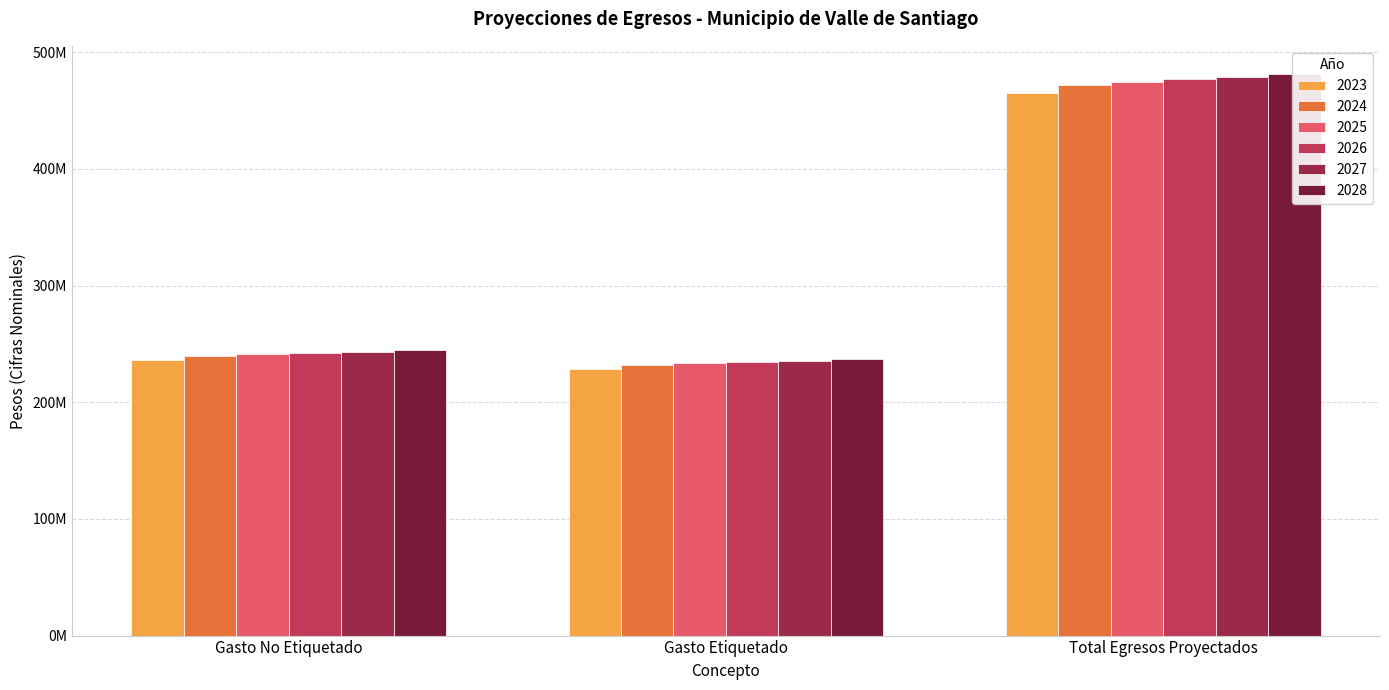

List the series in order of their peak value, lowest first.

2024, 2023, 2025, 2027, 2028, 2026